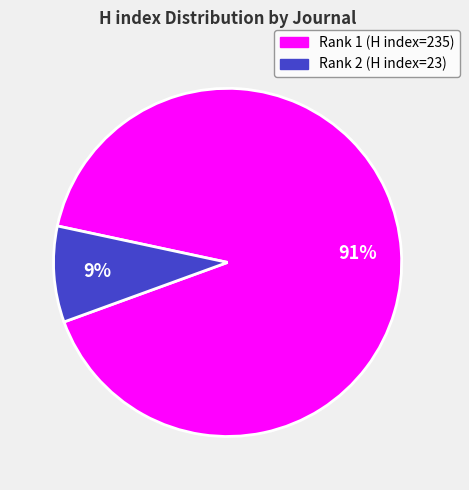

How many slices are in this pie chart?

2